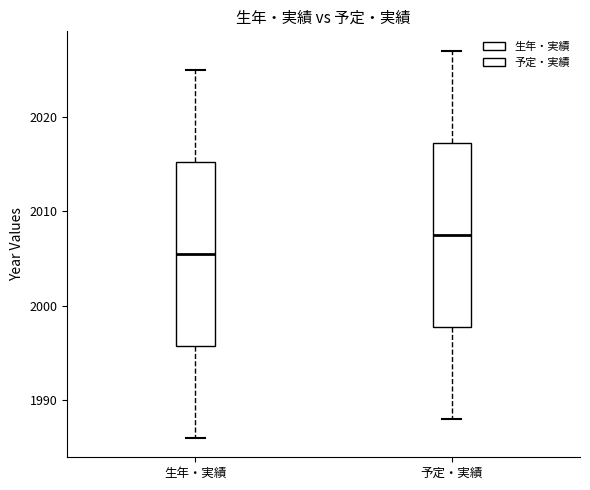

Which box's median line is the highest?

予定・実績